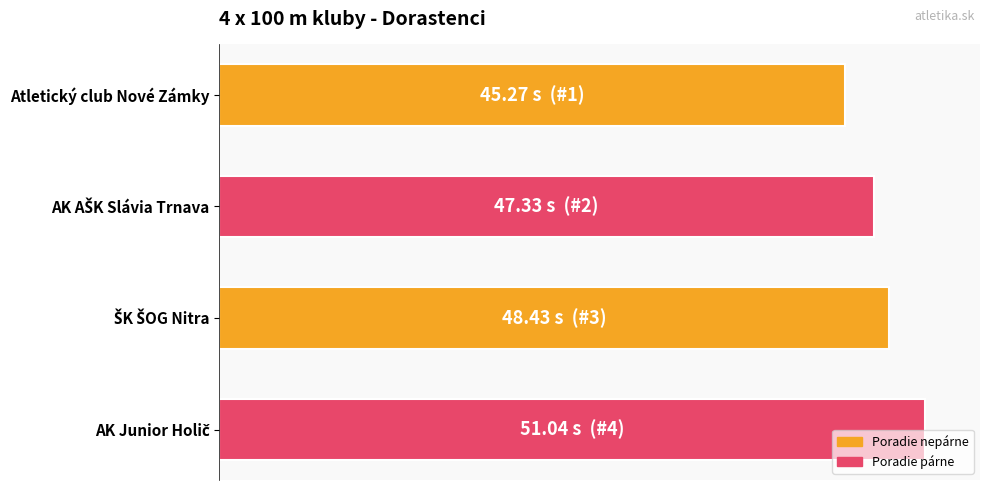

Are the bars horizontal?

Yes